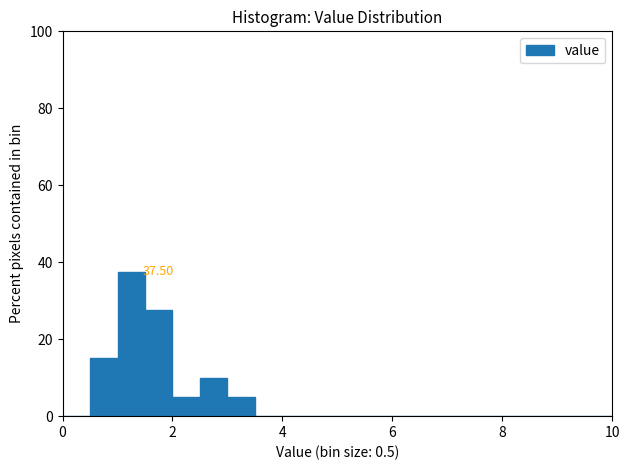

Around what value on the x-axis is the tallest bar? Give the approximate position of its centre, as read against the axis.

1.2